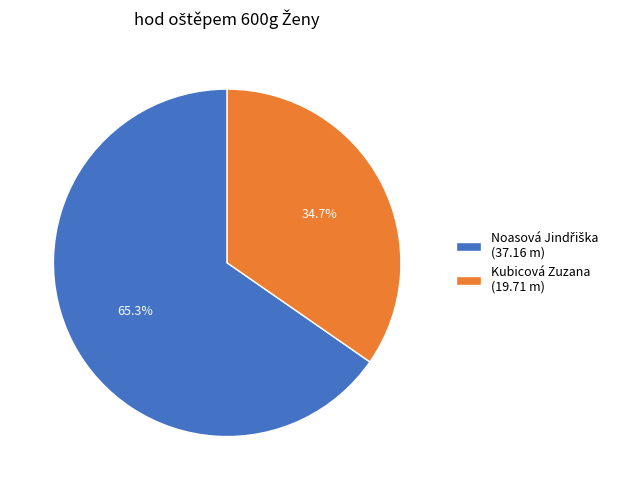

Does any single category account for the majority?

Yes